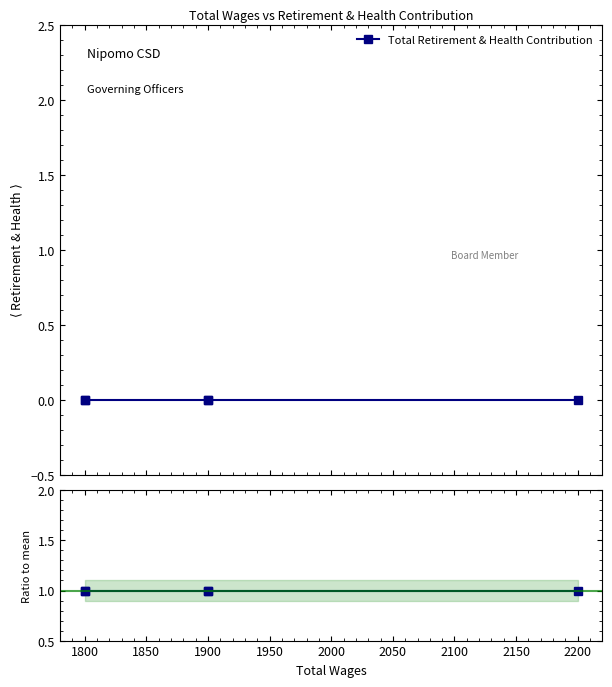

True or false: Total Retirement & Health Contribution and Ratio to mean intersect in this chart.

False